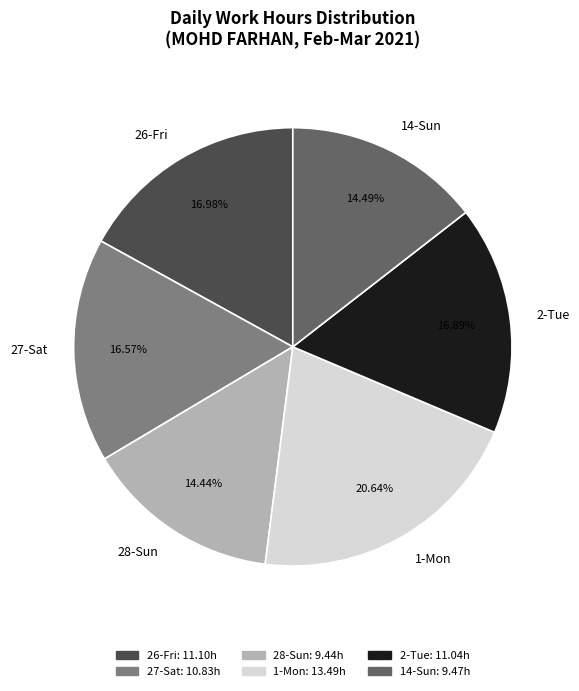

To the nearest percent, what is the average slice percentage?

17%